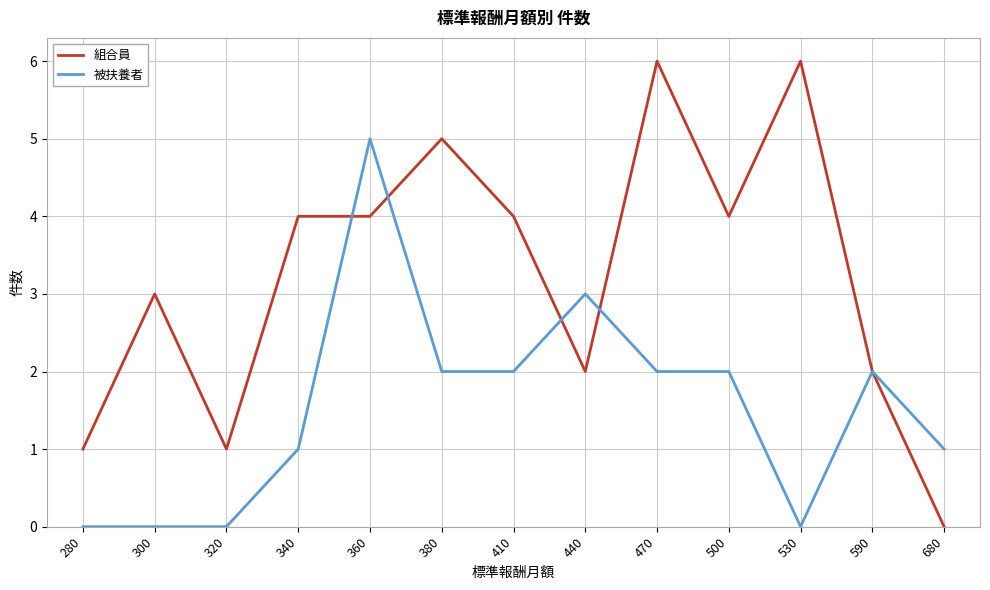

Rank the series by their maximum value, from highest to lowest.

組合員, 被扶養者